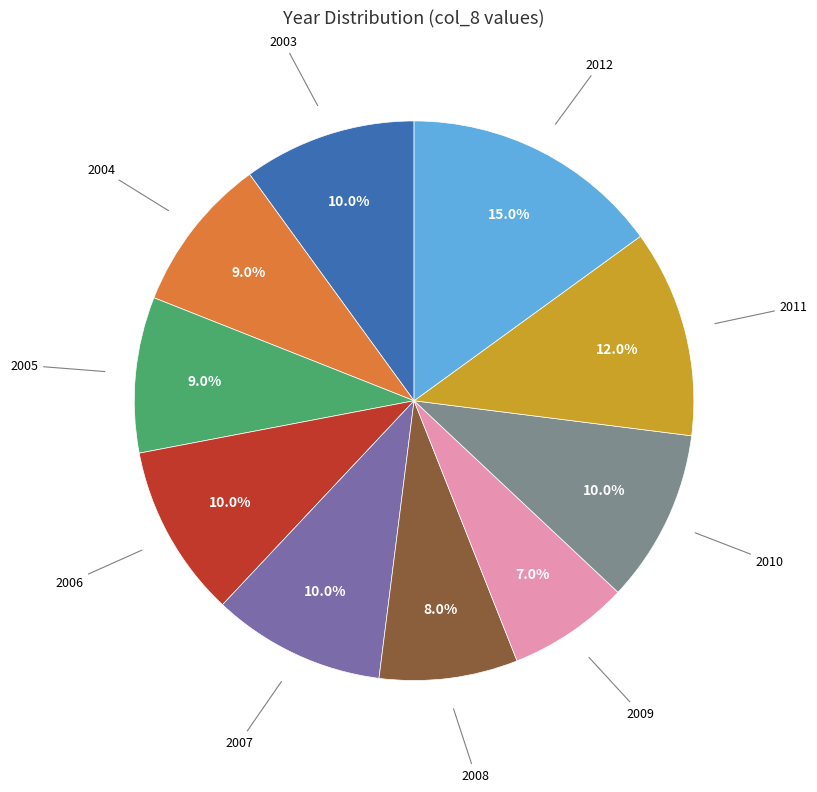

Is there a majority slice in this chart?

No